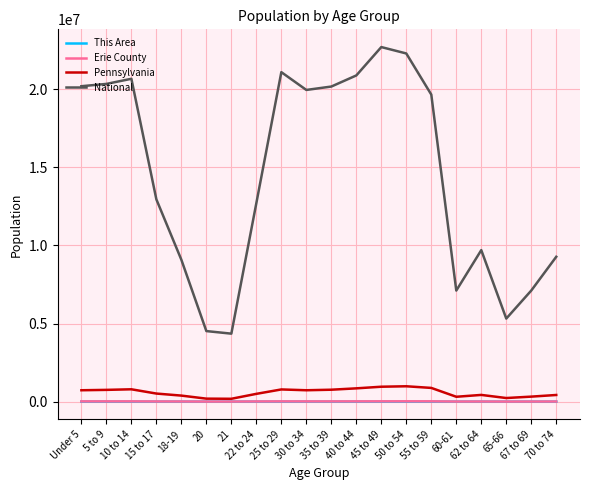

True or false: National and This Area cross at least once.

False